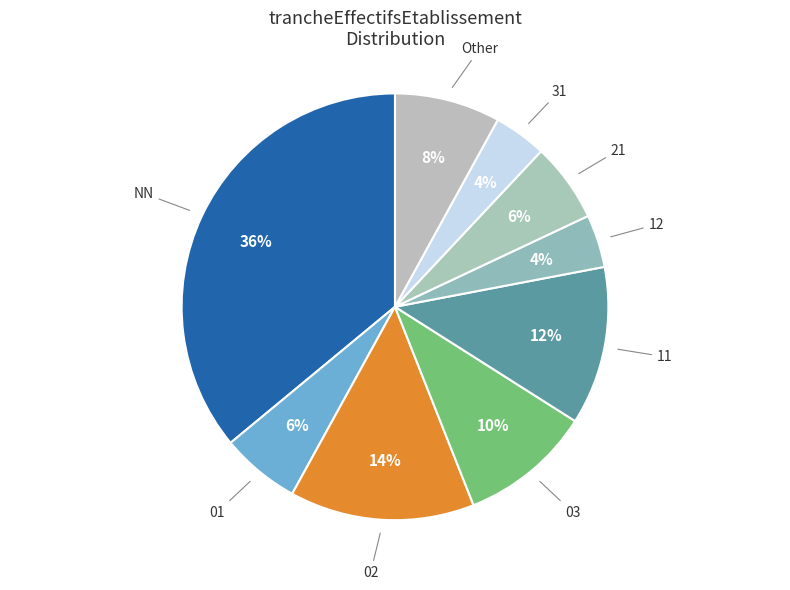

How many segments does this pie chart have?

9